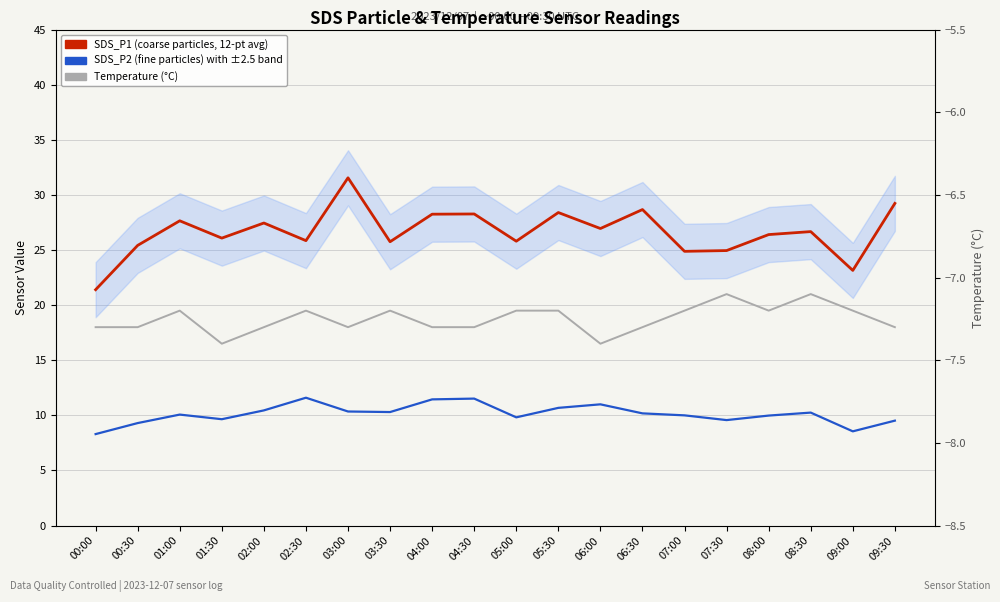

Is the value of SDS_P1 (coarse particles) at 03:00 greater than the value of Temperature (°C) at 09:00?

Yes